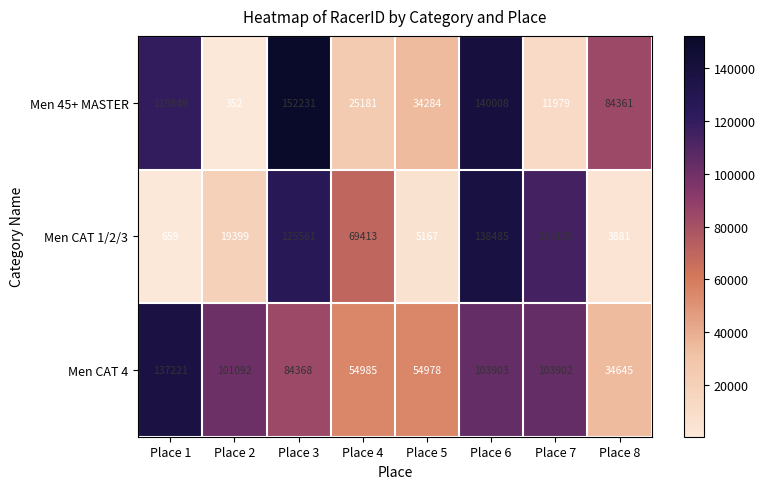

Which series has the largest total across all categories?

Men CAT 4